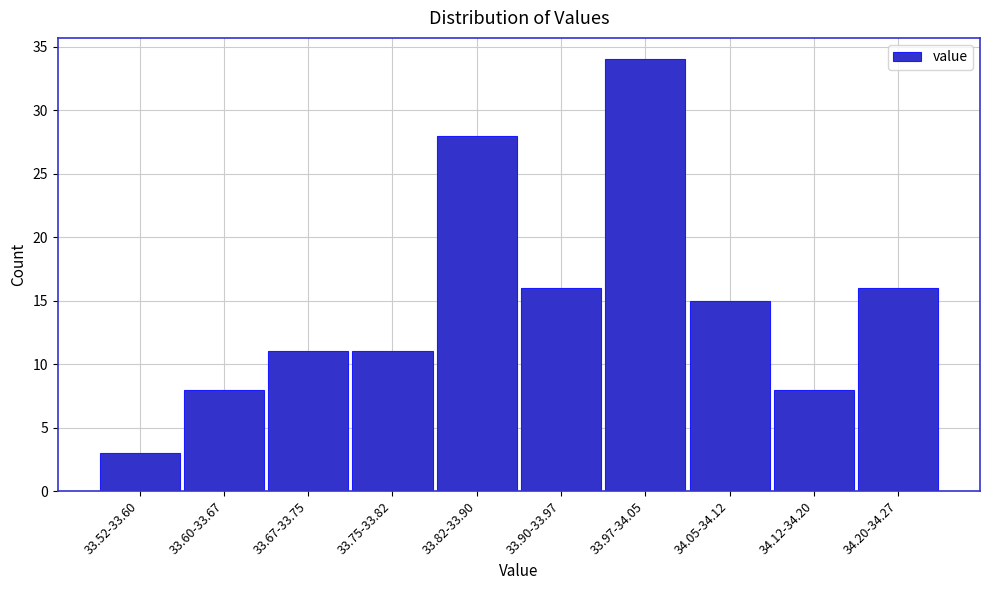

Reading left to right, extract all data points from this chart.

3	8	11	11	28	16	34	15	8	16